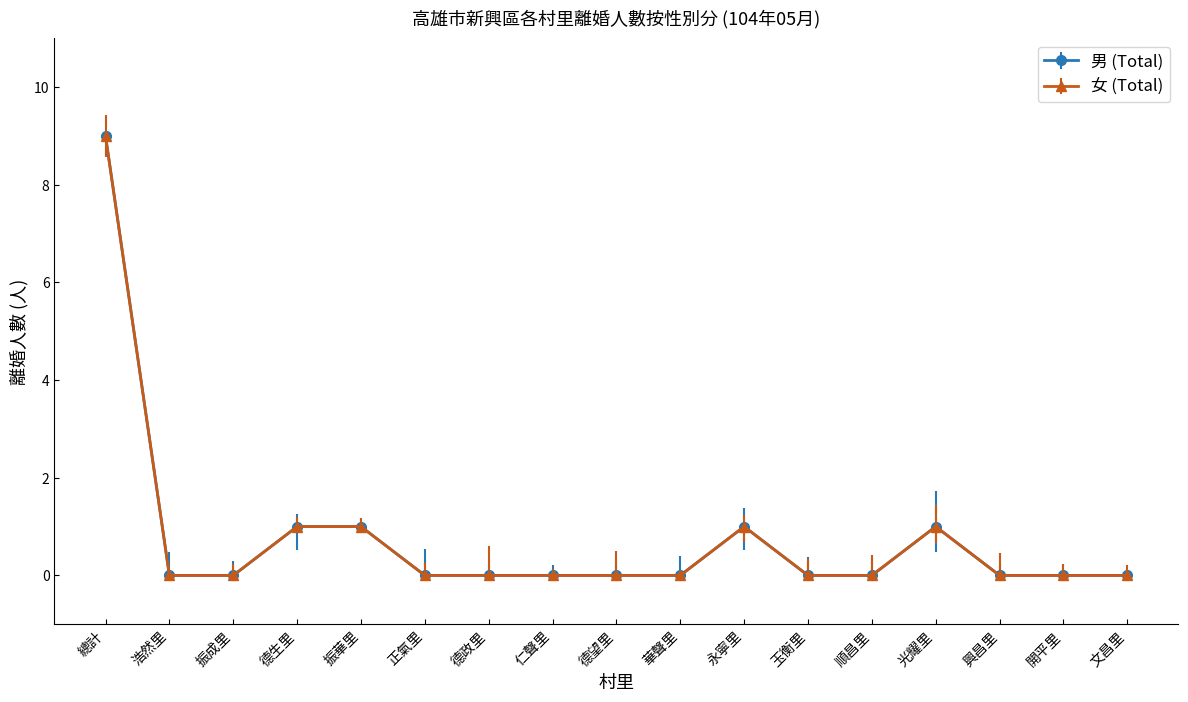

Is this an area chart (filled region under the line)?

No